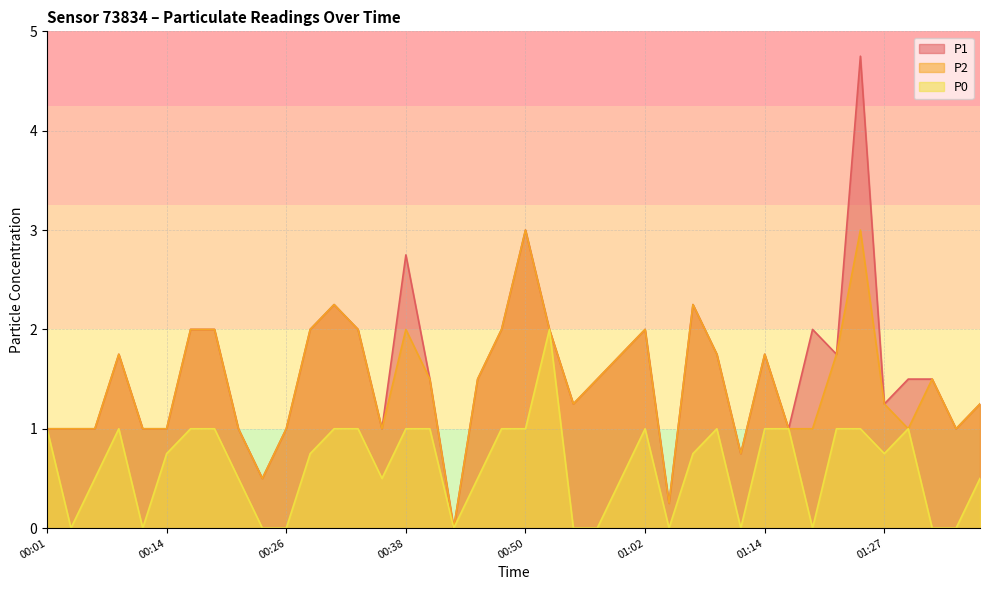

The P1 series shows 0.5 at 01:19. True or false?

False